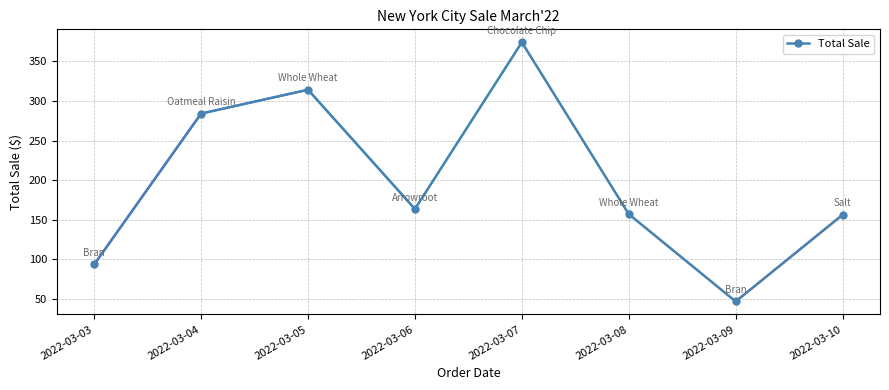

Is this an area chart (filled region under the line)?

No